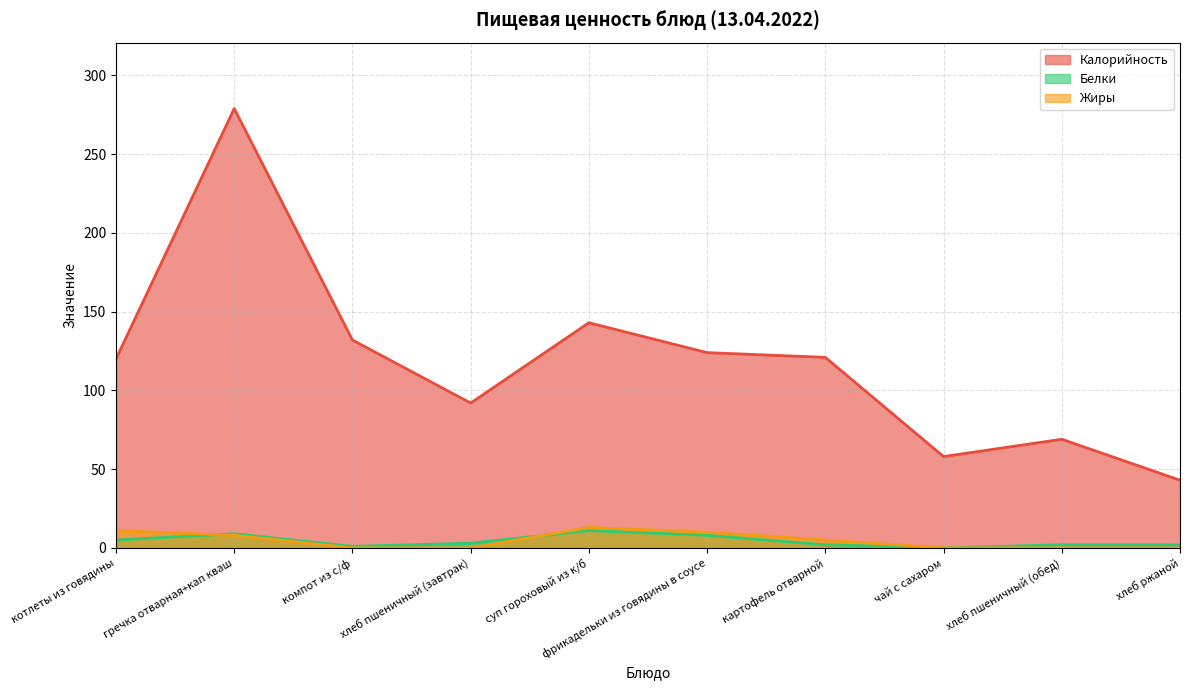

What is the difference between the maximum and minimum values in the Калорийность series?

236